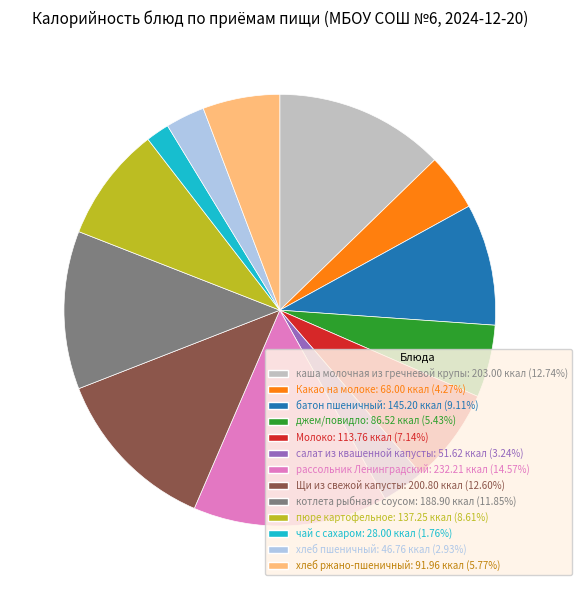

Which slice is the largest?

рассольник Ленинградский